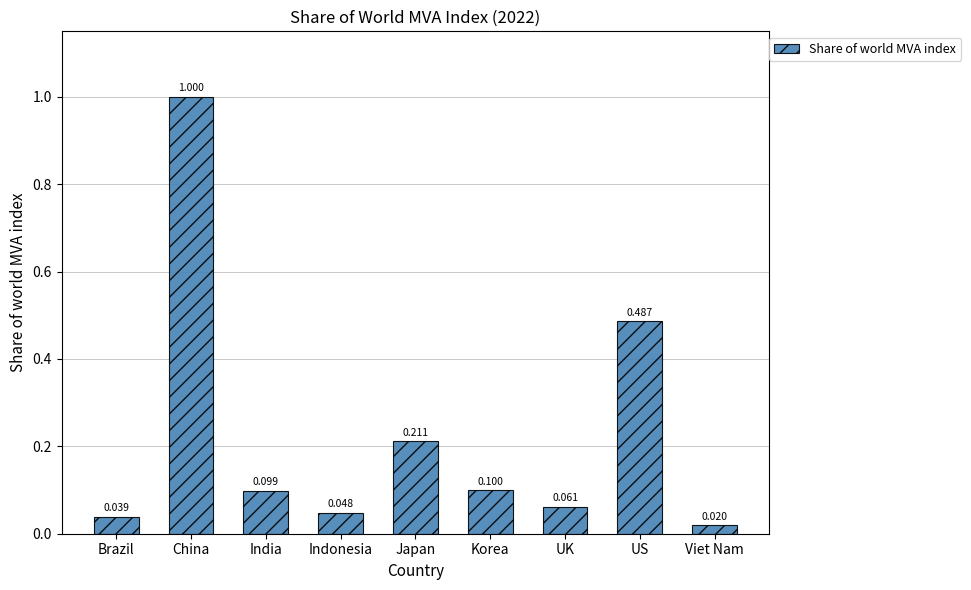

Between Brazil and Viet Nam, which is larger?

Brazil